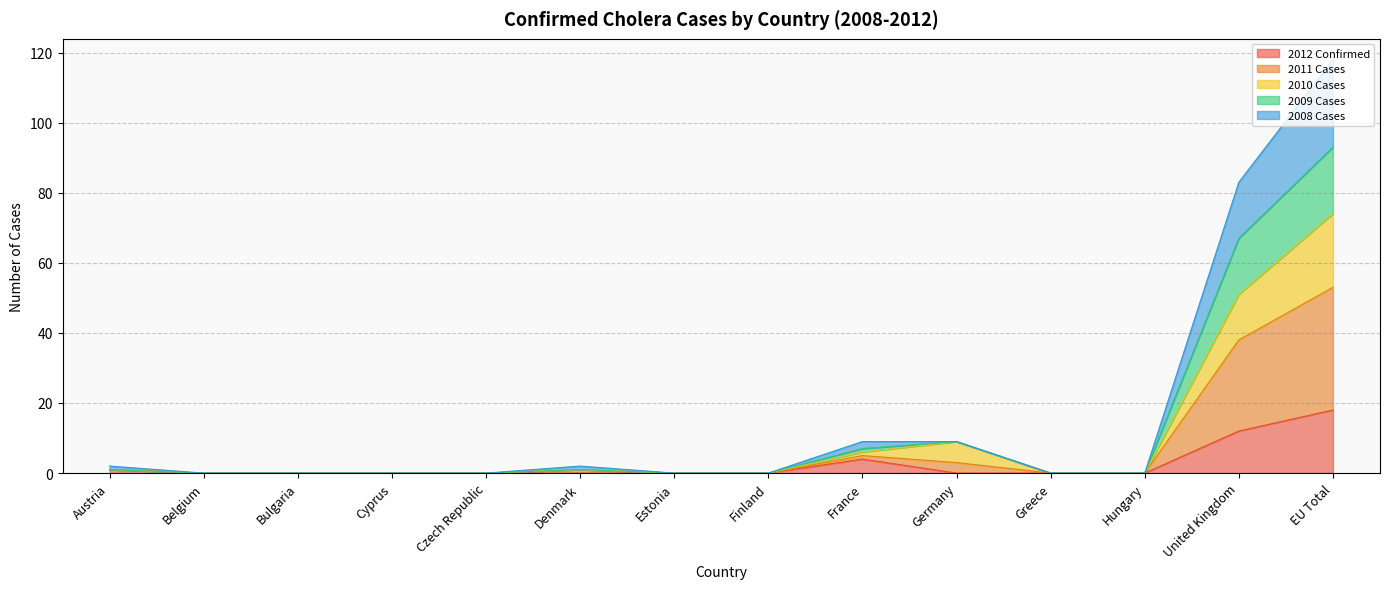

At which category is the sum across all series the highest?

EU Total